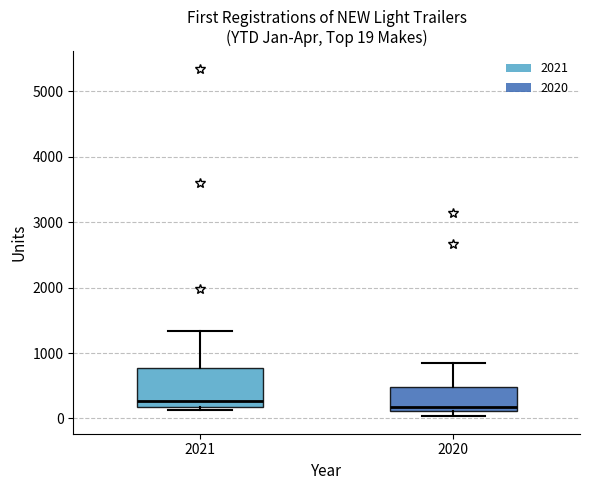

Which box's median line is the lowest?

2020